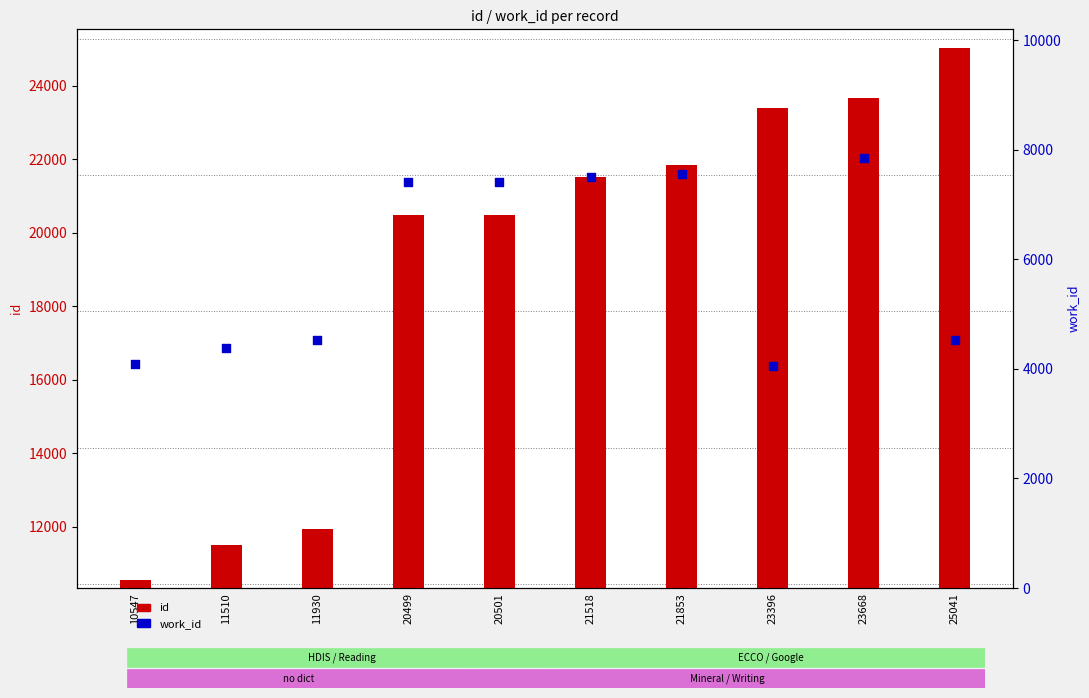

Which series reaches the minimum Y coordinate?

work_id